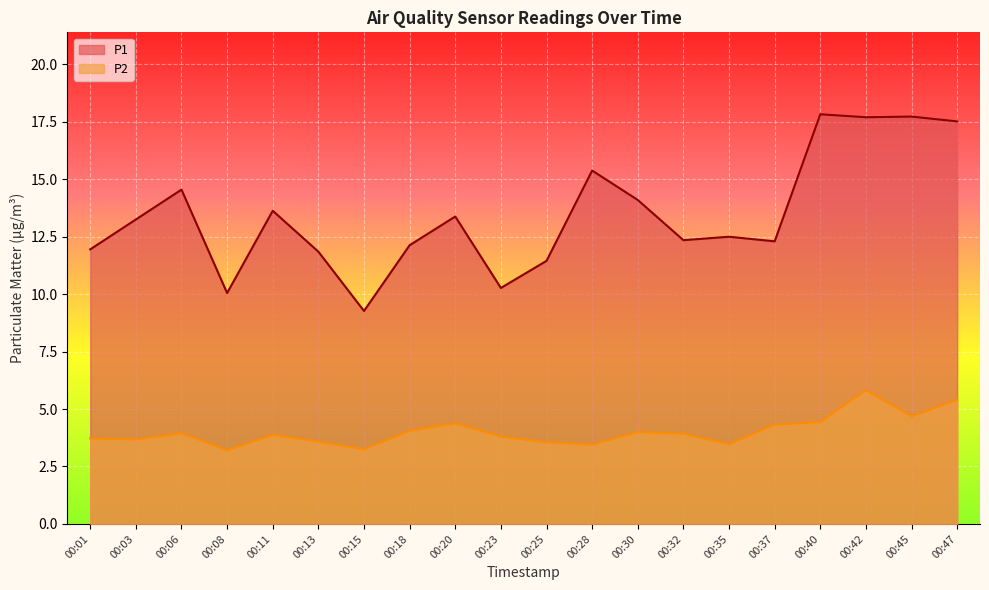

Reading left to right, what are all the values shown in this chart?

P1: 11.9	13.2	14.6	10.1	13.6	11.8	9.3	12.1	13.4	10.3	11.4	15.4	14.1	12.3	12.5	12.3	17.8	17.7	17.7	17.5
P2: 3.7	3.7	4.0	3.2	3.9	3.6	3.2	4.0	4.4	3.8	3.5	3.5	4.0	3.9	3.5	4.3	4.4	5.8	4.7	5.4